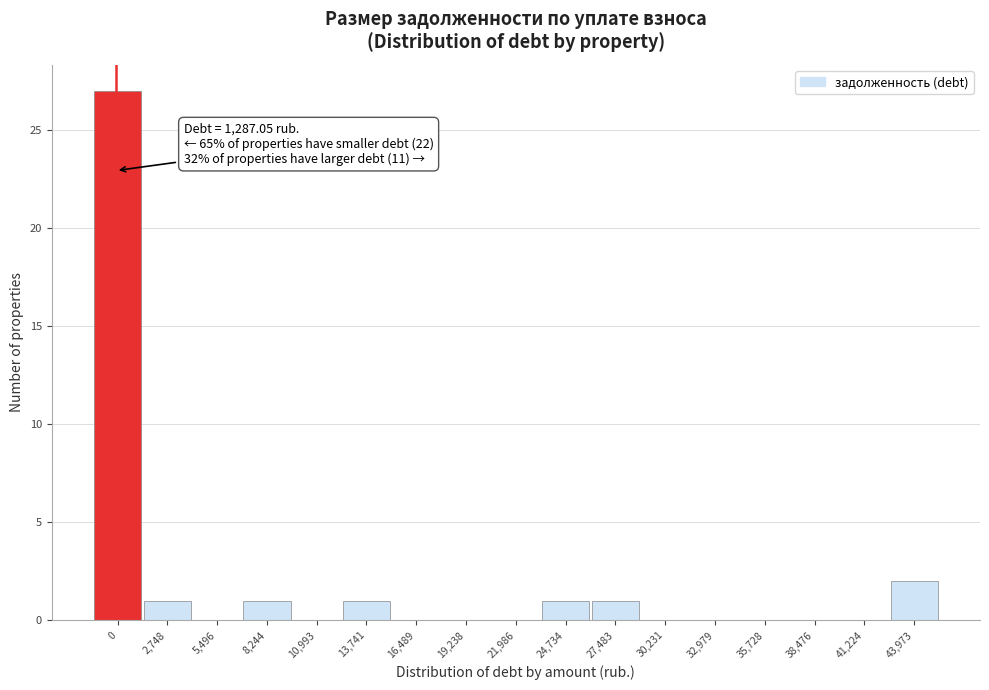

Reading left to right, extract all data points from this chart.

0=27	2,748=1	5,496=0	8,244=1	10,993=0	13,741=1	16,489=0	19,238=0	21,986=0	24,734=1	27,483=1	30,231=0	32,979=0	35,728=0	38,476=0	41,224=0	43,973=2